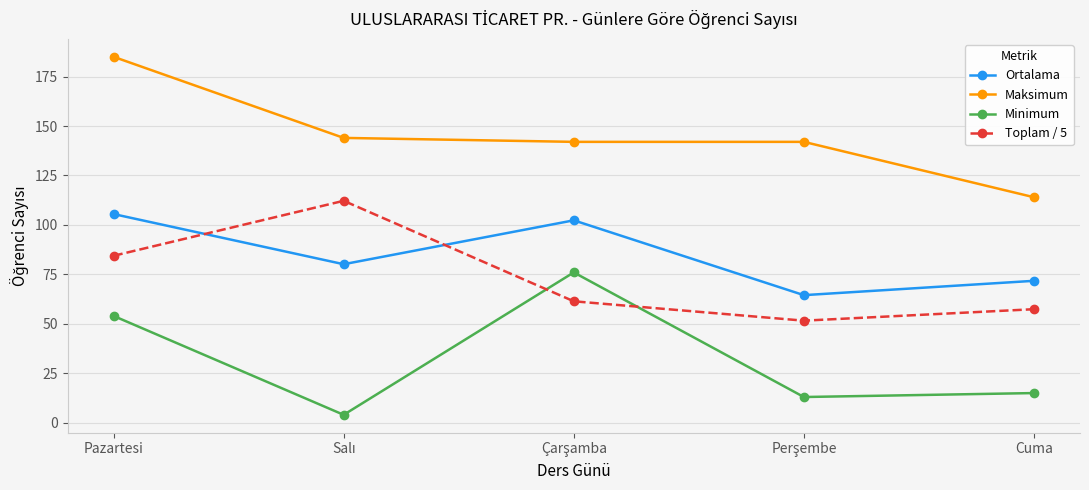

Rank the series at Pazartesi from lowest to highest value.

Minimum, Toplam / 5, Ortalama, Maksimum